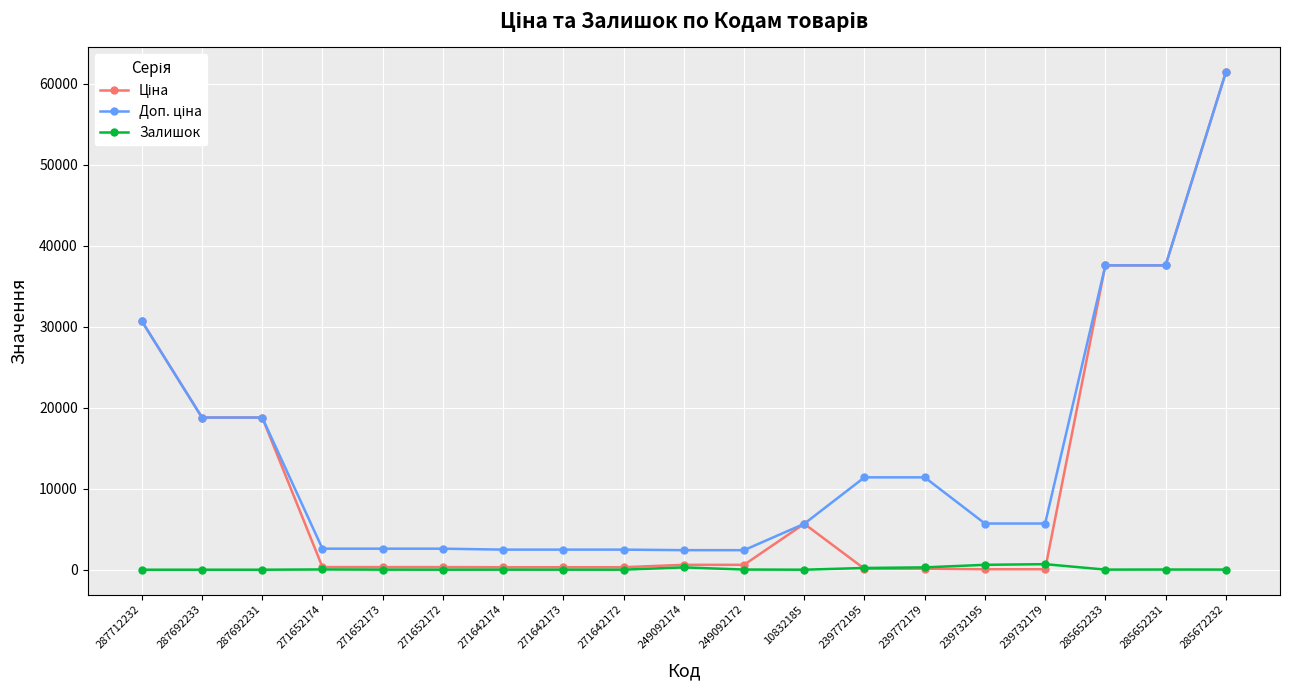

Does the chart have visible grid lines?

Yes